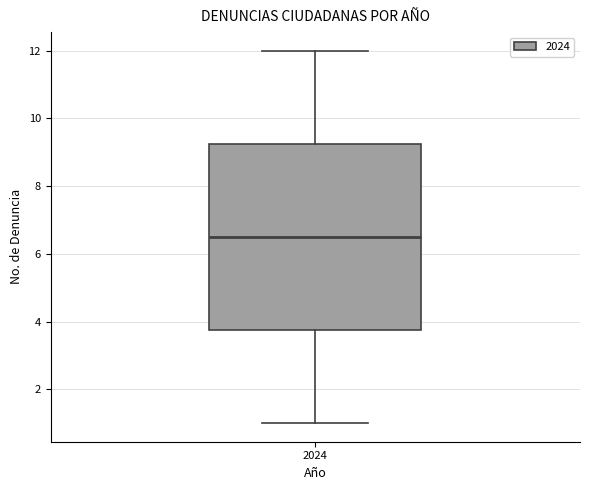

Read this box plot against the y-axis: the position of the median line, the range covered by the box, and the ends of both whiskers. The values are not printed on the chart, so give them approximately, as read against the axis.

median 6.6, box 3.8 to 9.2, whiskers 1.0 to 12.0